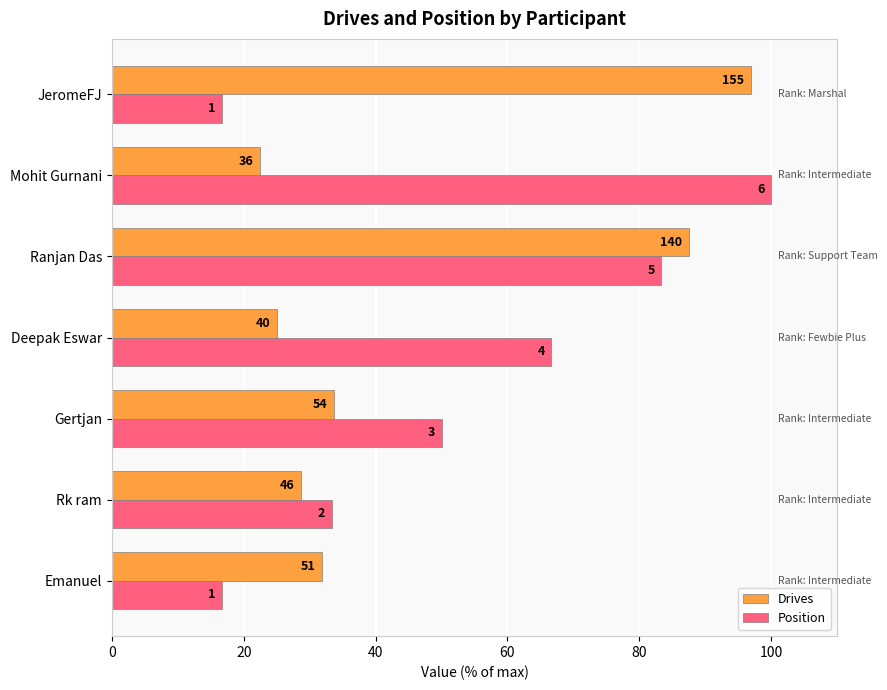

What are all the series names shown in the legend?

Drives, Position